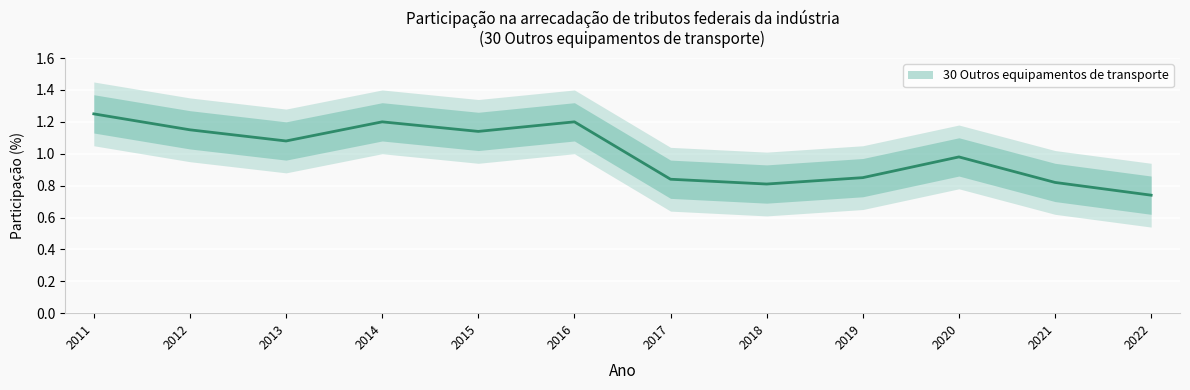

Reading right to left, transcribe all the data shown in this chart.

0.7	0.8	1.0	0.8	0.8	0.8	1.2	1.1	1.2	1.1	1.1	1.2